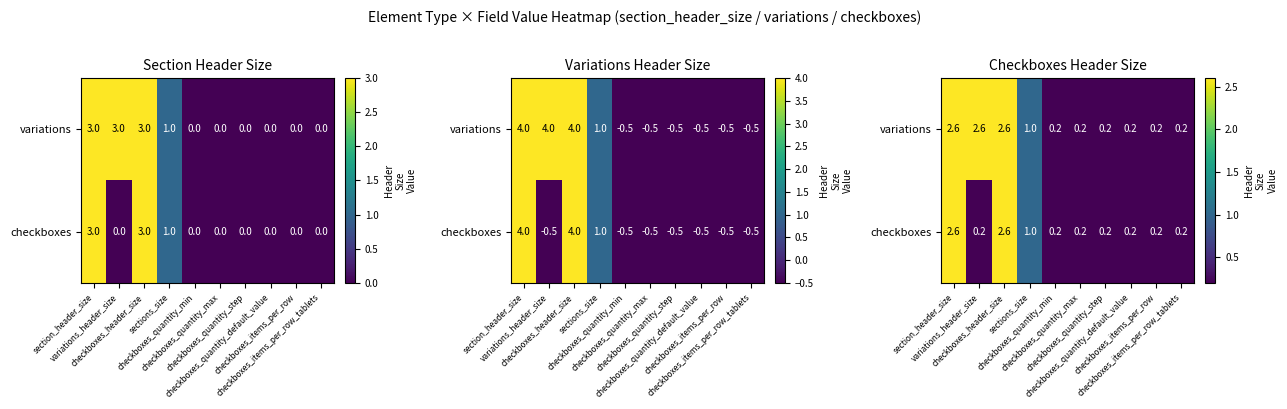

At how many categories does at least one series exceed 0?

10